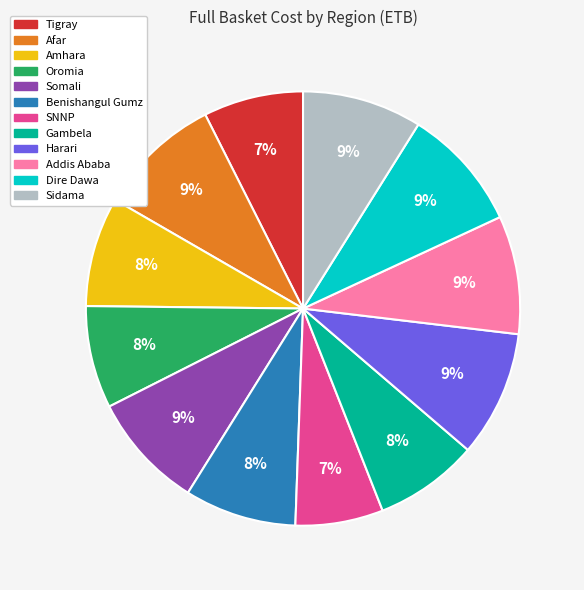

To the nearest percent, what is the average slice percentage?

8%